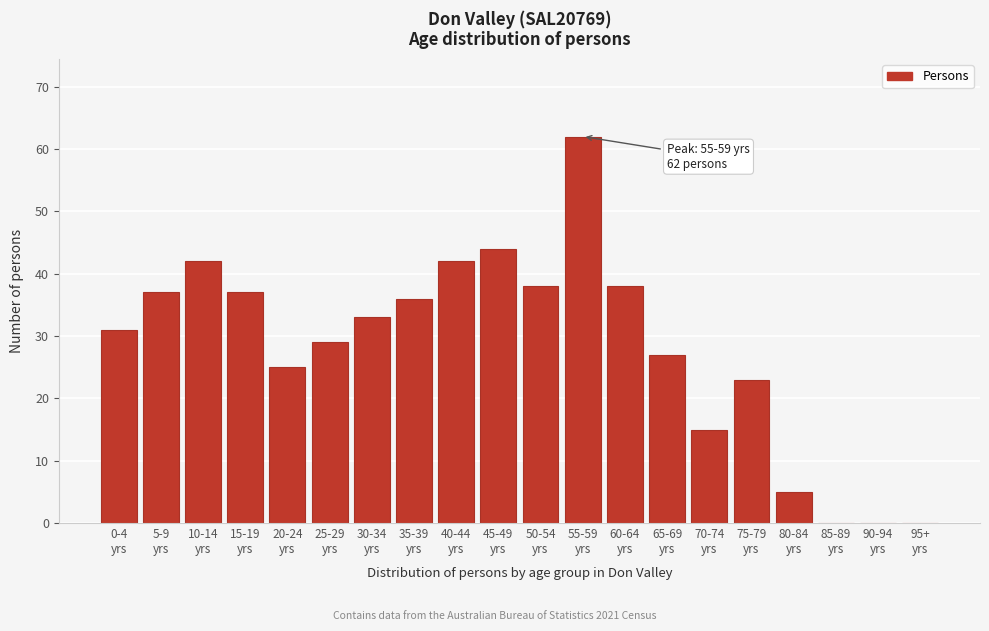

What is the sum of all values?

564